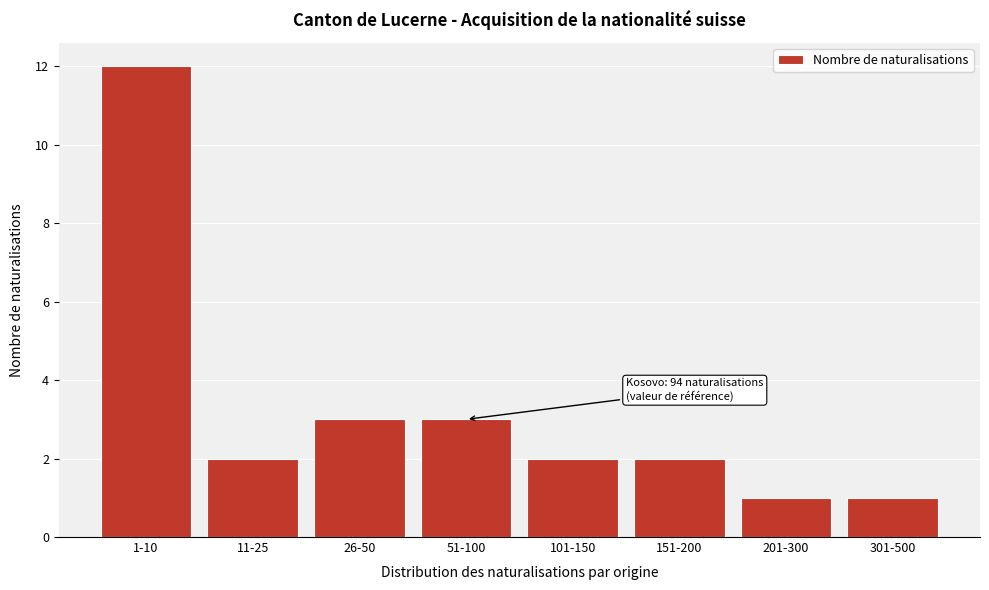

Reading left to right, transcribe all the data shown in this chart.

1-10=12	11-25=2	26-50=3	51-100=3	101-150=2	151-200=2	201-300=1	301-500=1